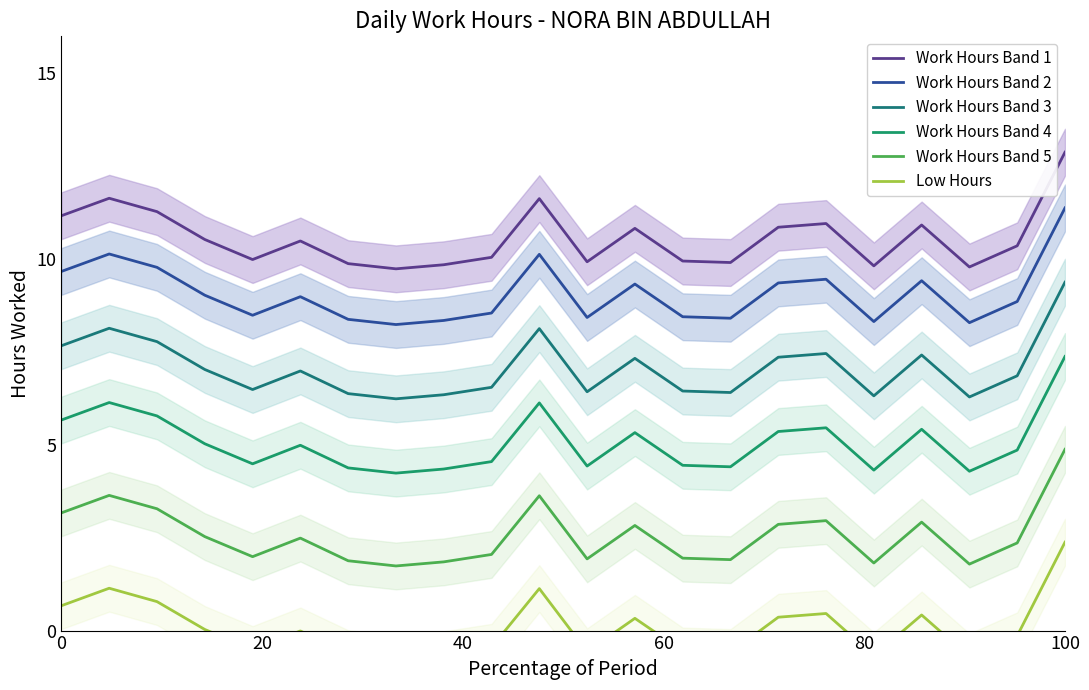

True or false: Low Hours and Work Hours Band 2 cross at least once.

False